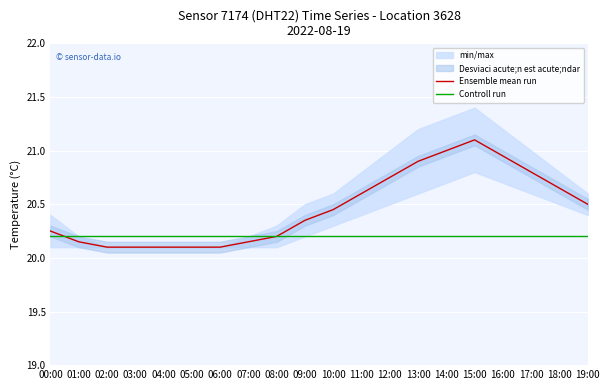

Which series has the largest range (max minus min)?

Ensemble mean run